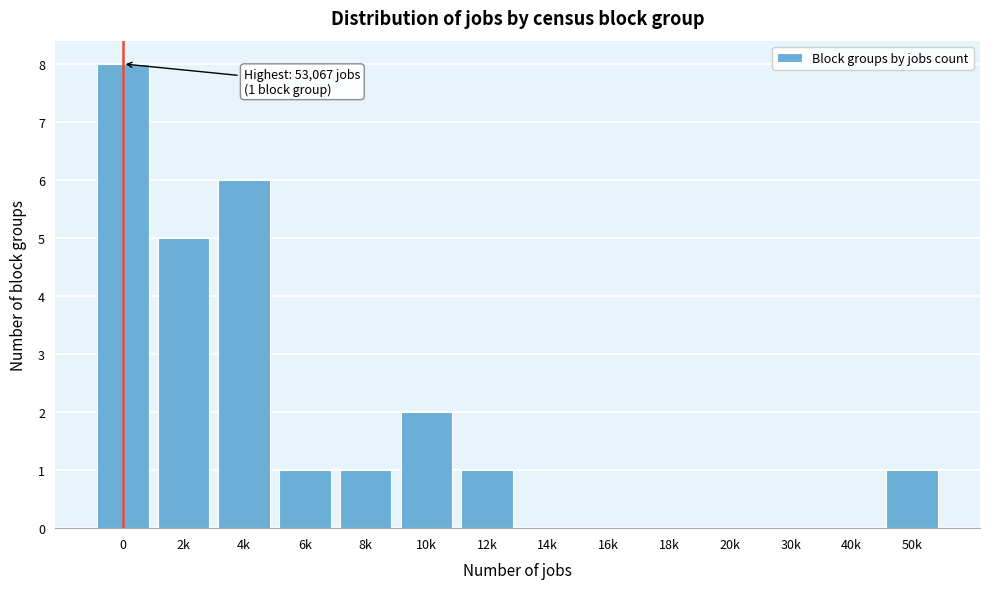

Reading left to right, extract all data points from this chart.

0=8	2k=5	4k=6	6k=1	8k=1	10k=2	12k=1	14k=0	16k=0	18k=0	20k=0	30k=0	40k=0	50k=1